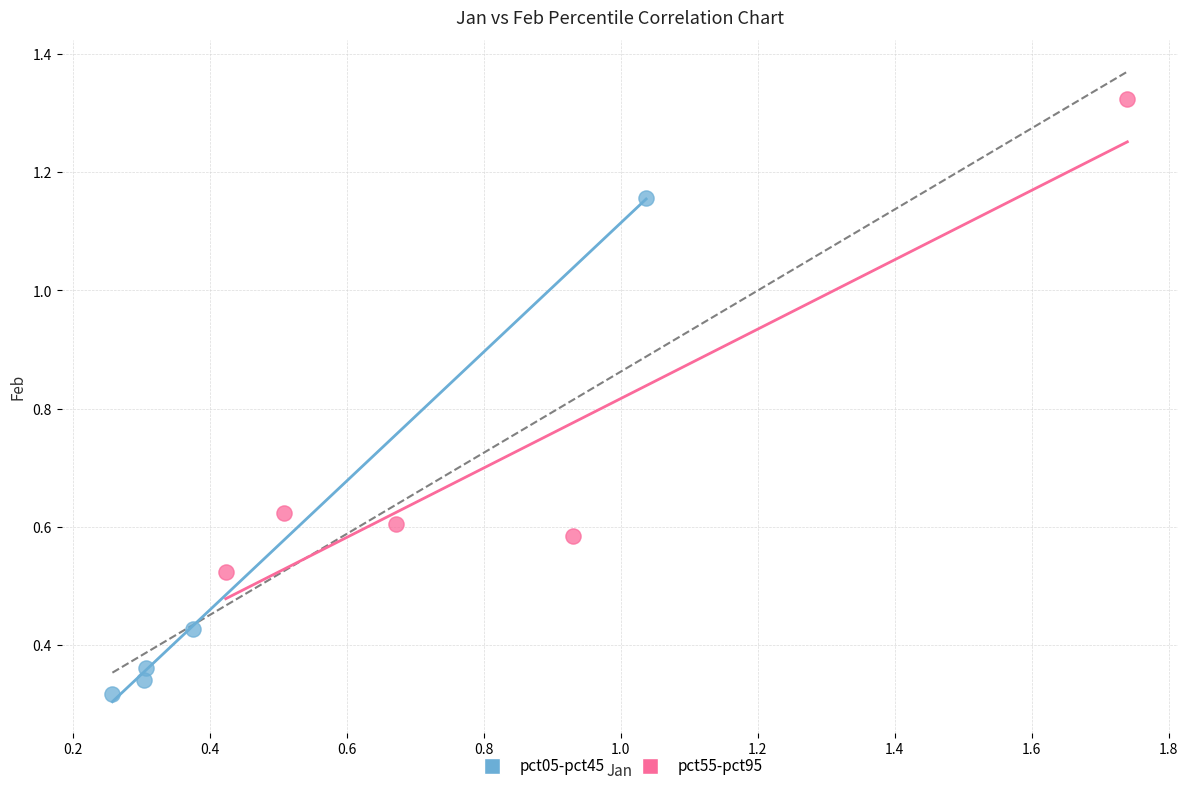

Which series has the widest spread of Y values?

pct05-pct45